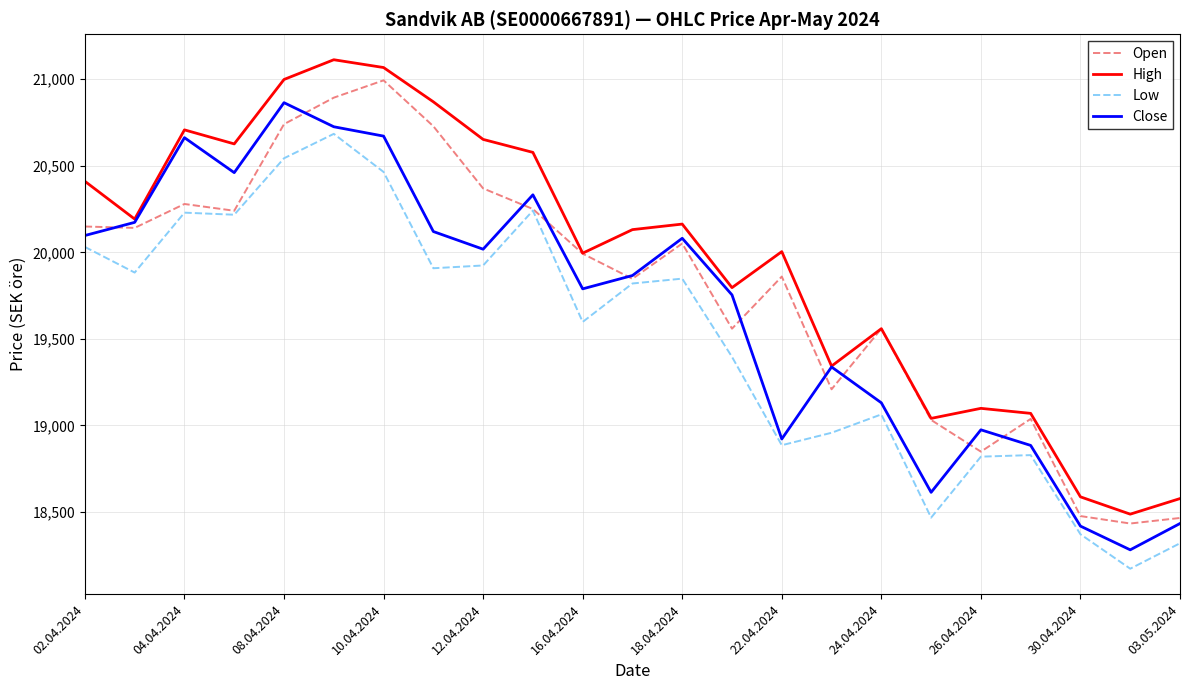

What is the difference between the maximum and second lowest values in the Open series?

2527